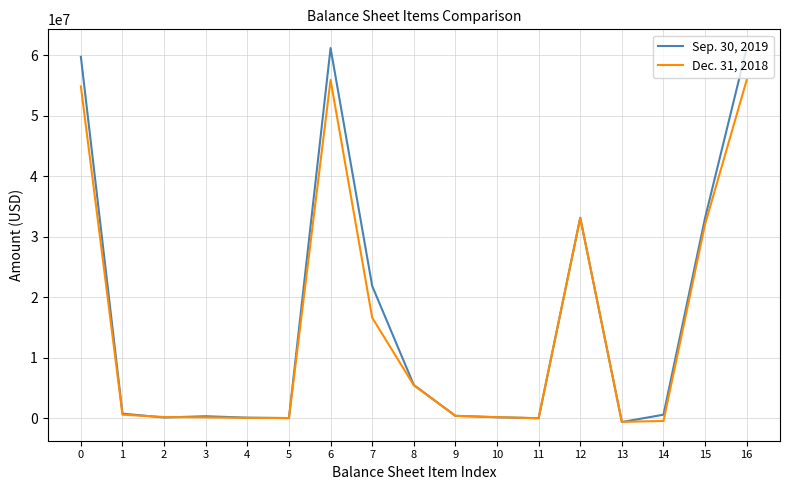

Does the chart display data point markers on the line(s)?

No